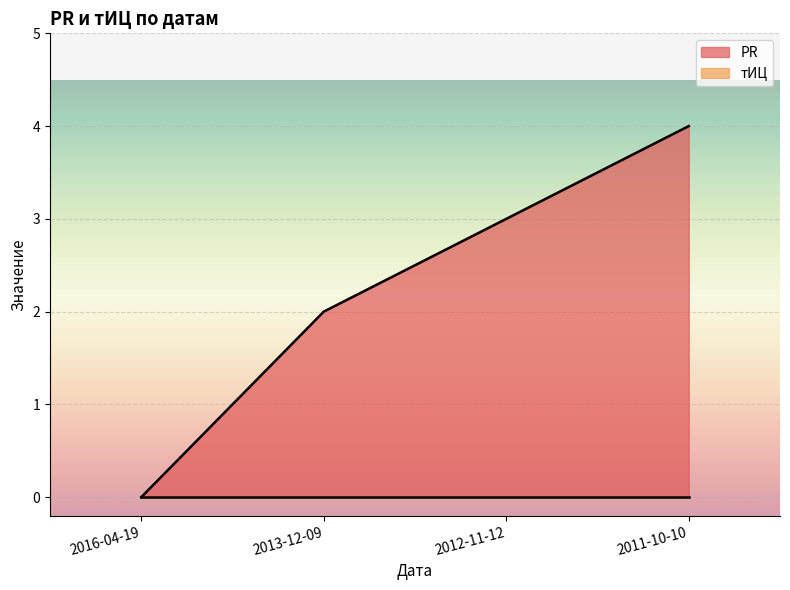

Count the number of categories in the chart.

4